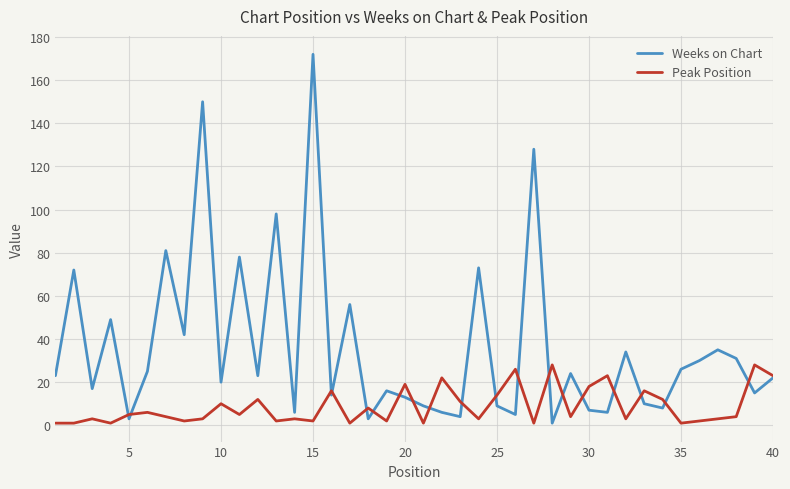

What is the maximum value for Weeks on Chart?

172